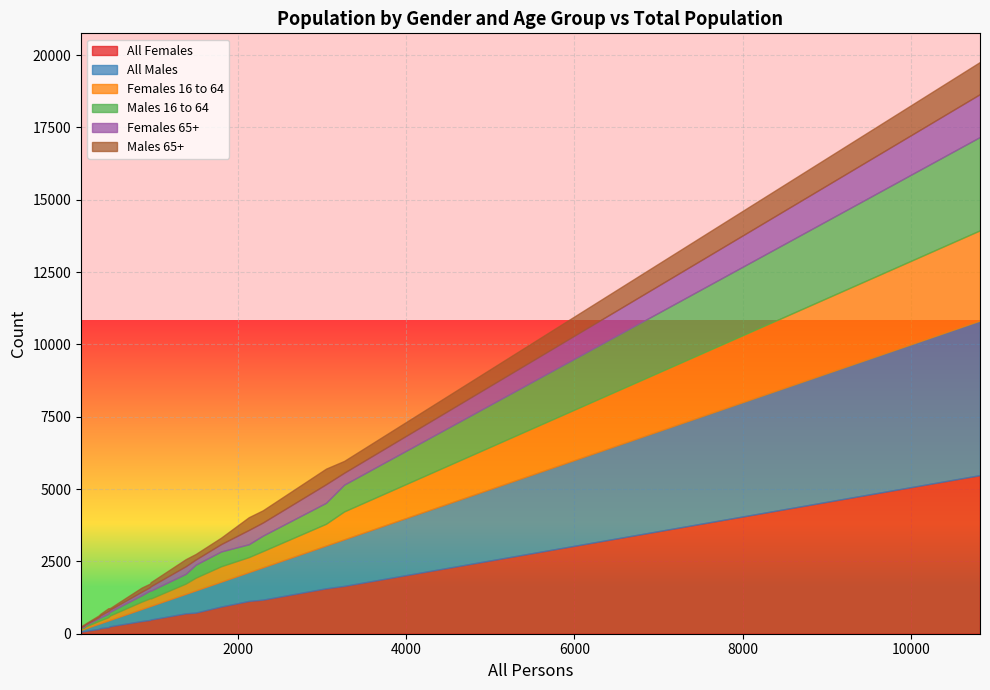

What are all the series names shown in the legend?

All Females, All Males, Females 16 to 64, Males 16 to 64, Females 65+, Males 65+